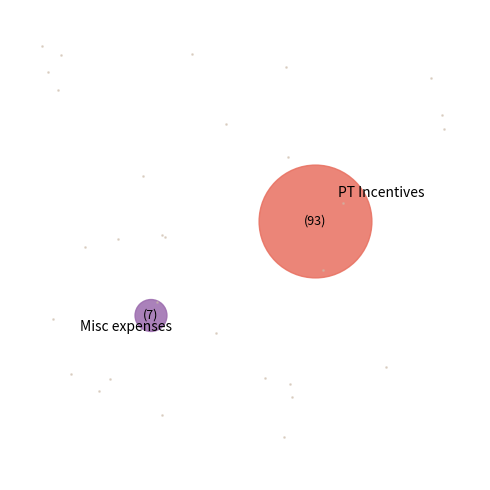

To the nearest percent, what percentage of the pie is Misc expenses?

7%